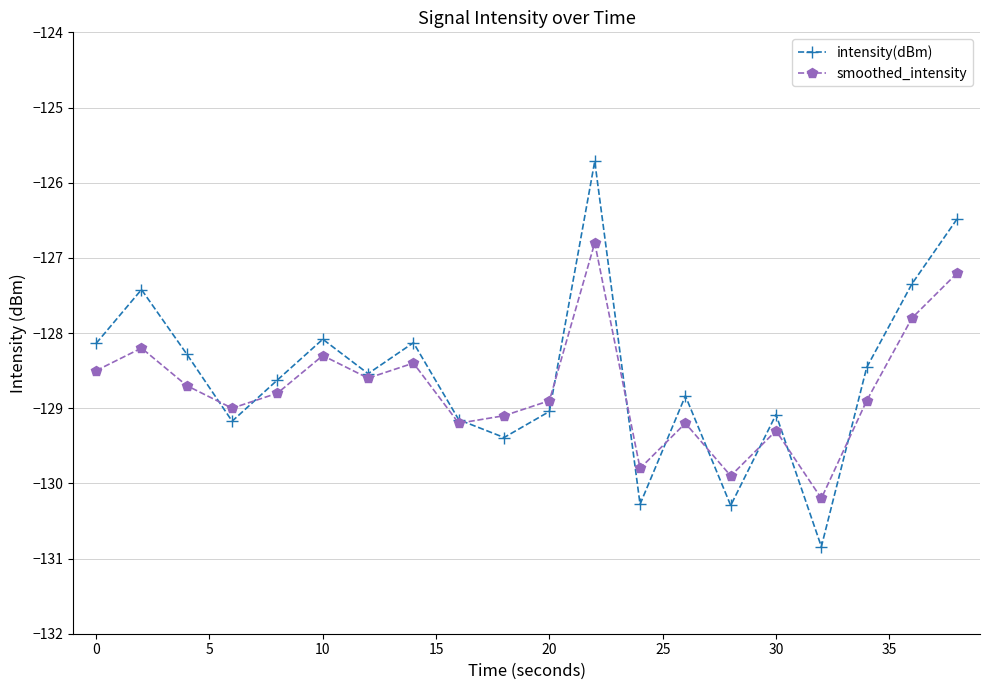

What is the maximum value for smoothed_intensity?

-126.8